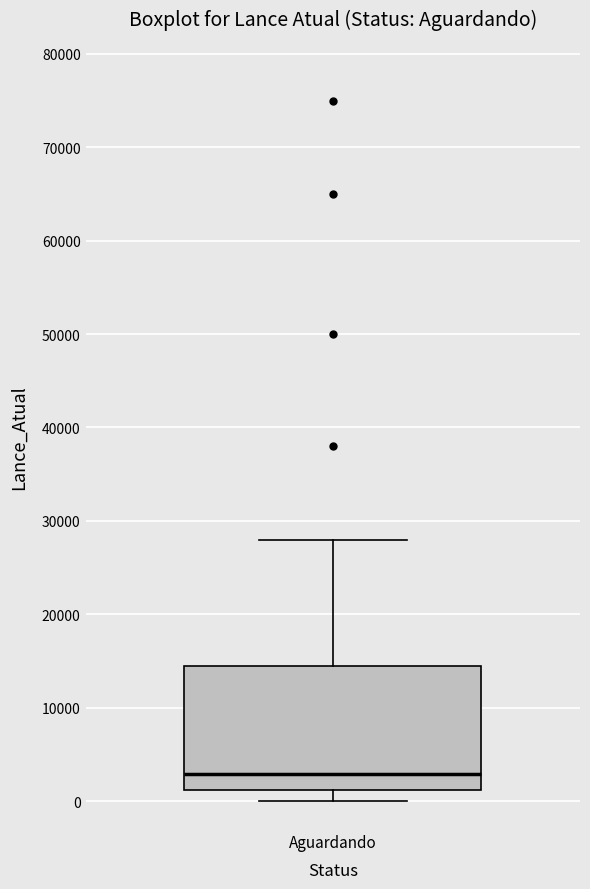

Where does the median line of the box for Aguardando sit on the y-axis? The values are not printed on the chart, so give them approximately, as read against the axis.

3000